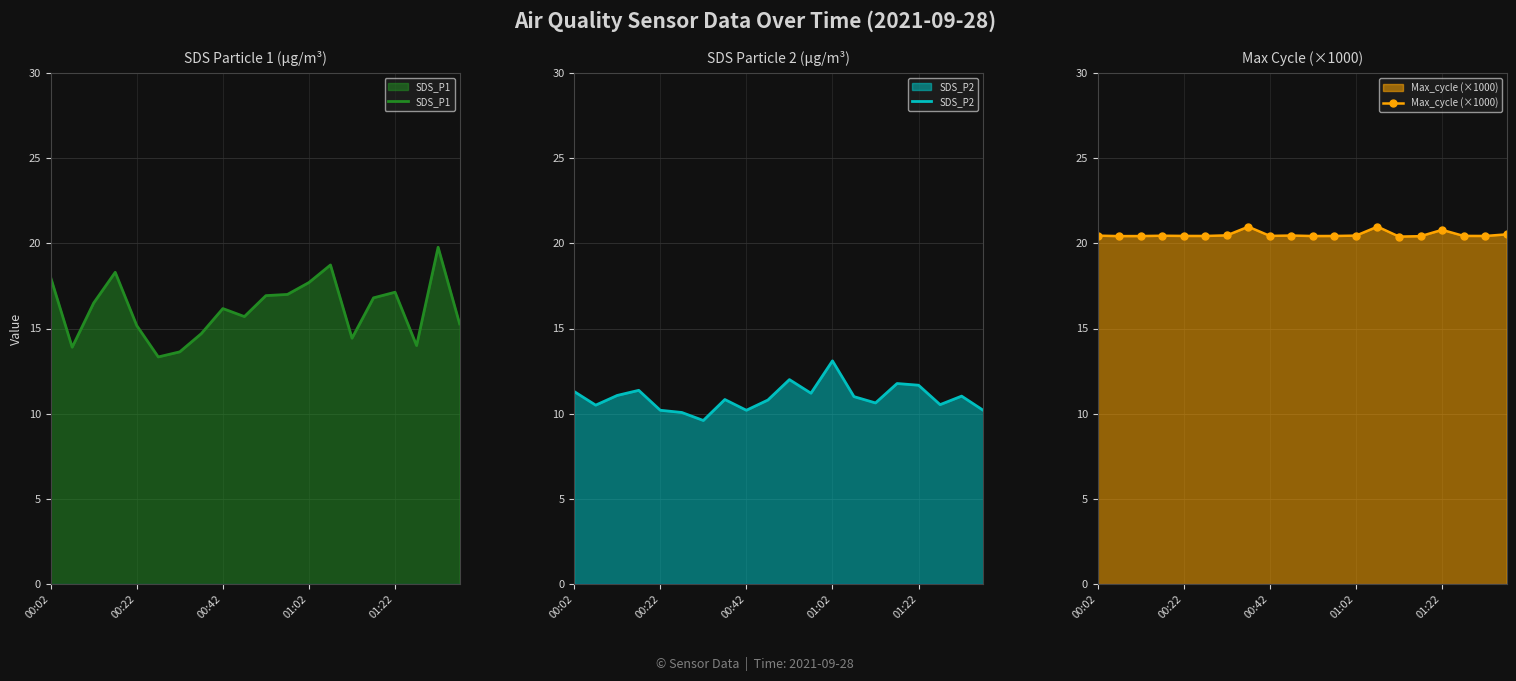

True or false: Max_cycle (×1000) and SDS_P1 intersect in this chart.

False